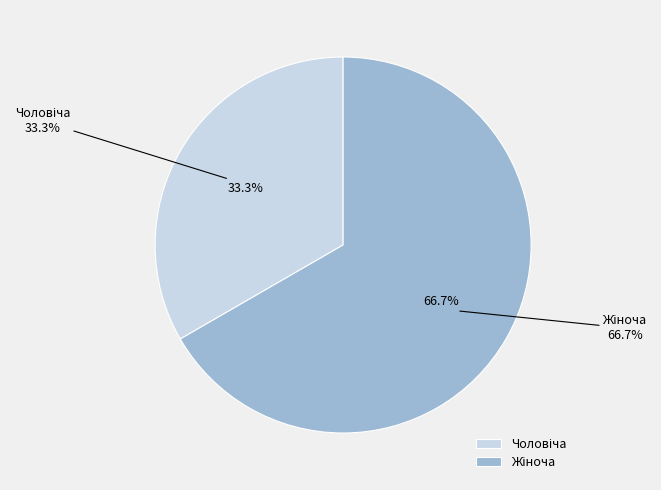

What percentage is the Чоловіча slice, to the nearest percent?

33%